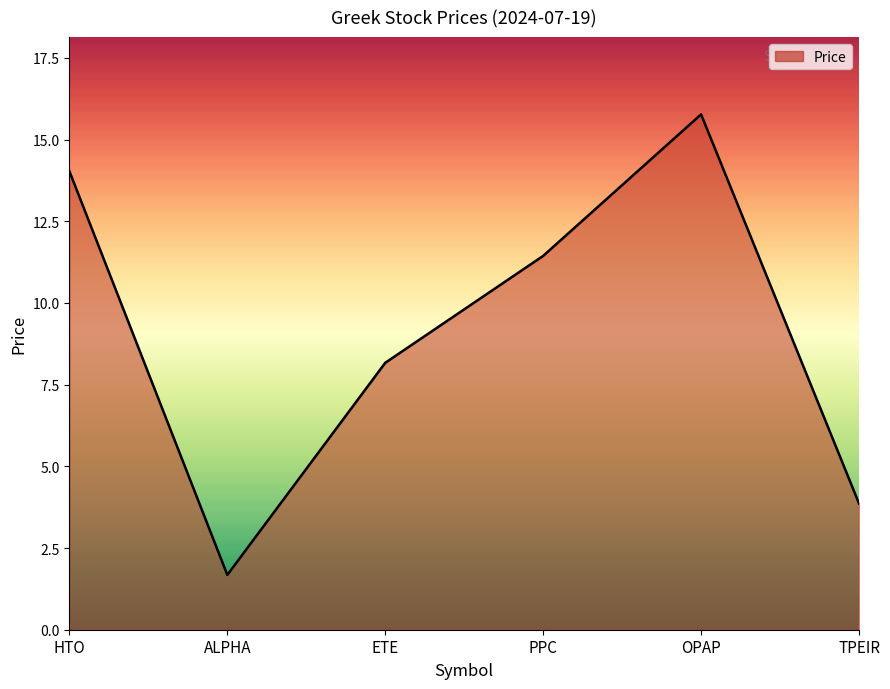

Where is the data nearest to the value 8?

ETE